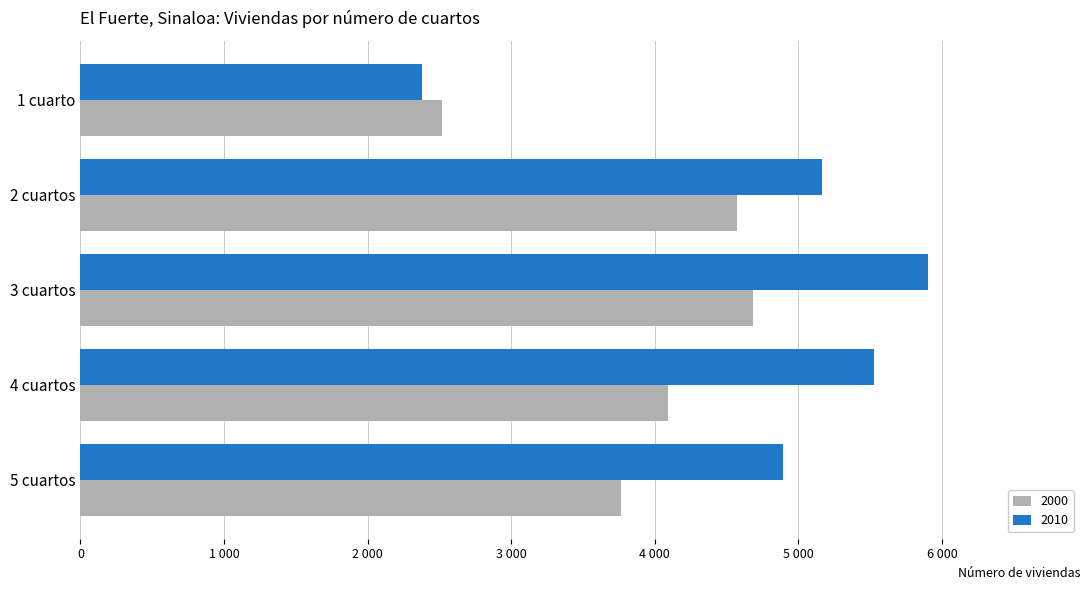

What is the value of the 2000 bar at the 4th from the left?

4090